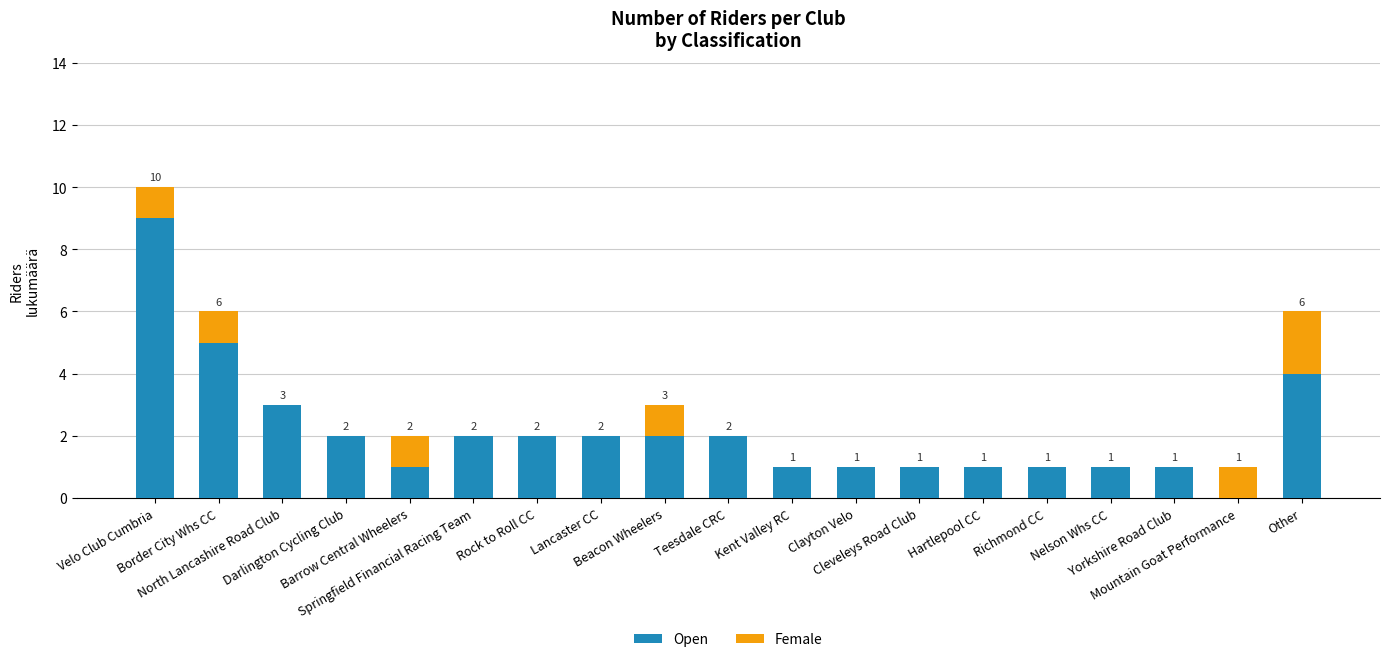

What is the sum of all Open values?

41